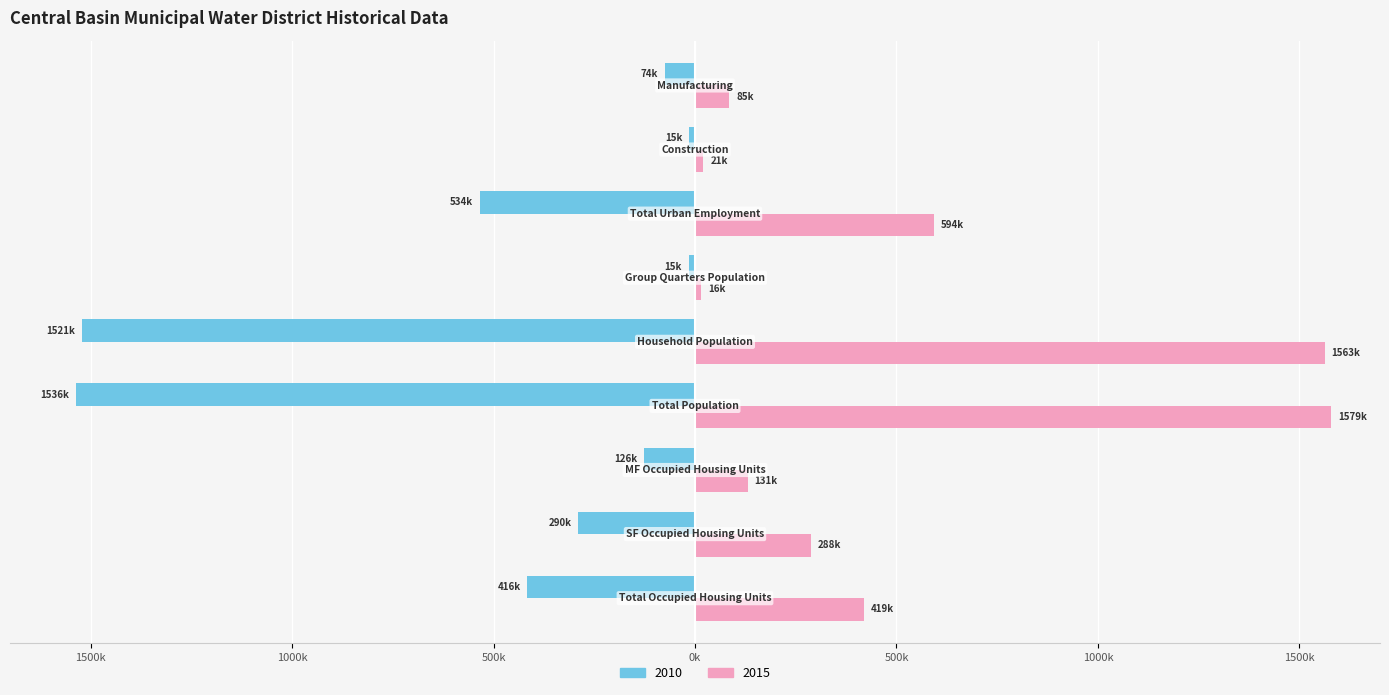

What are all the series names shown in the legend?

2010, 2015